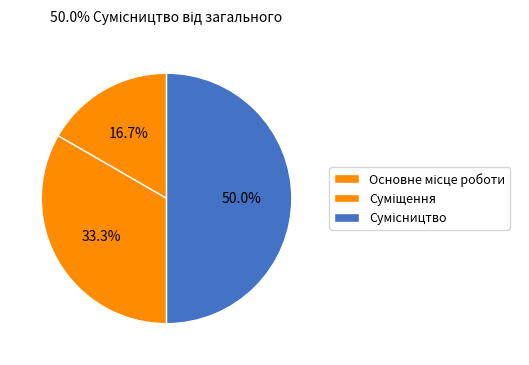

To the nearest percent, what portion does Суміщення represent?

33%